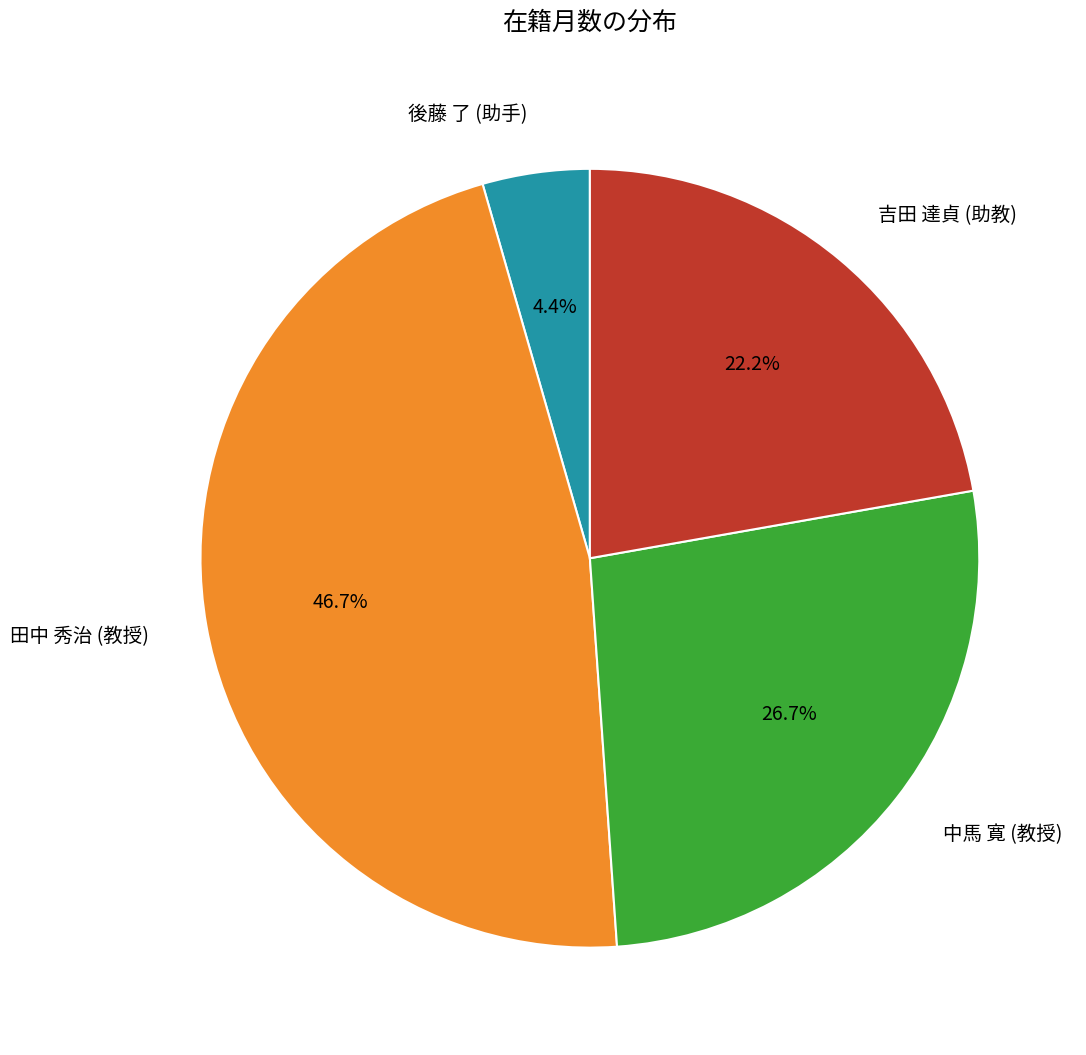

Does 田中 秀治 (教授) account for over 50% of the chart?

No